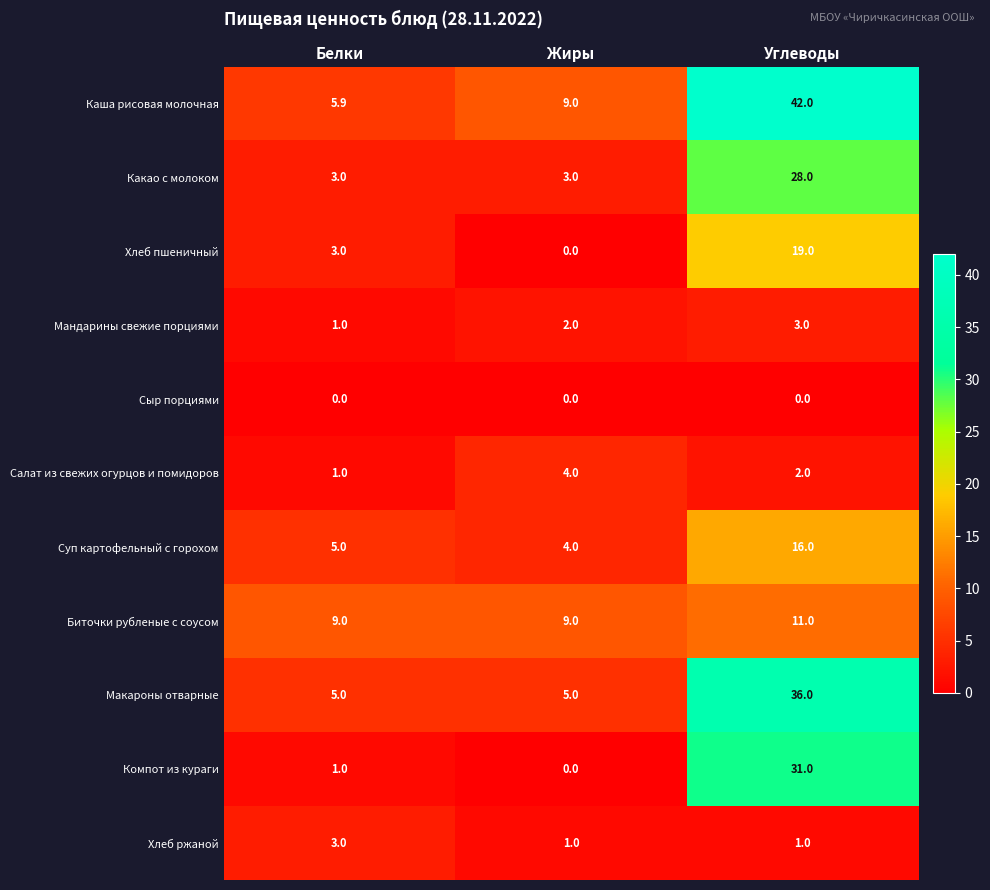

What is the total value across all series at Жиры?

37.0